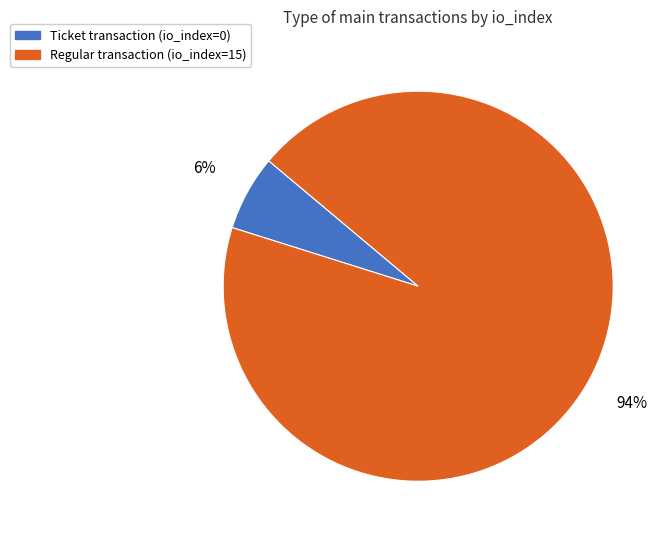

Is it true that Regular transaction (io_index=15) is 99% of the pie?

False